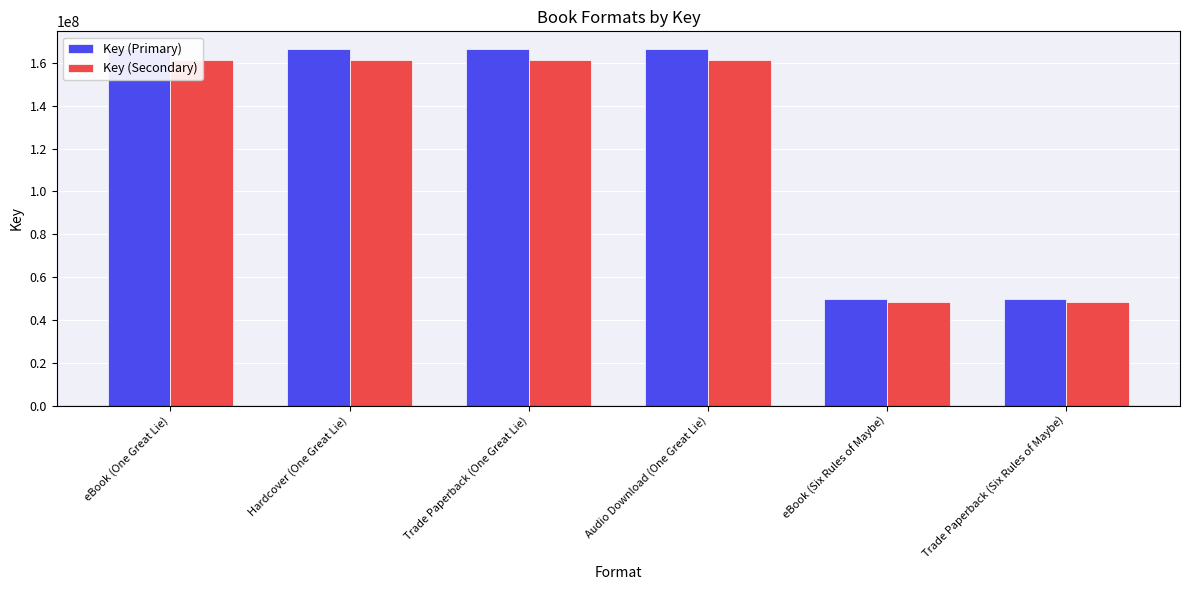

Is it true that Key (Secondary) equals 111405733.9 at Trade Paperback (One Great Lie)?

False